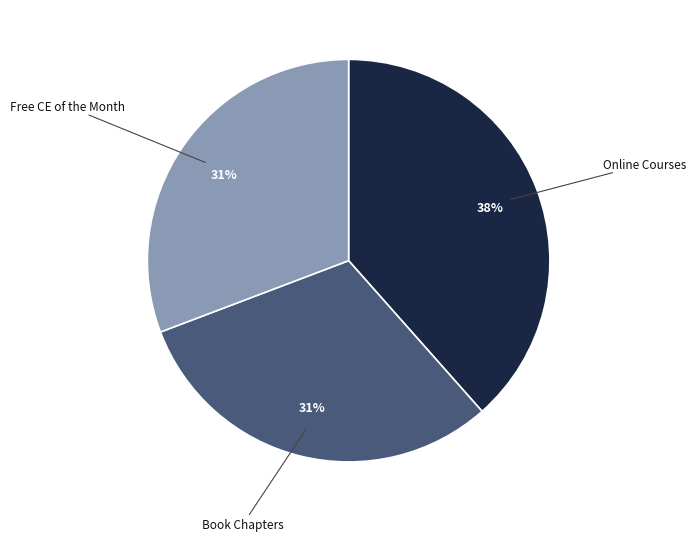

Is there a majority slice in this chart?

No